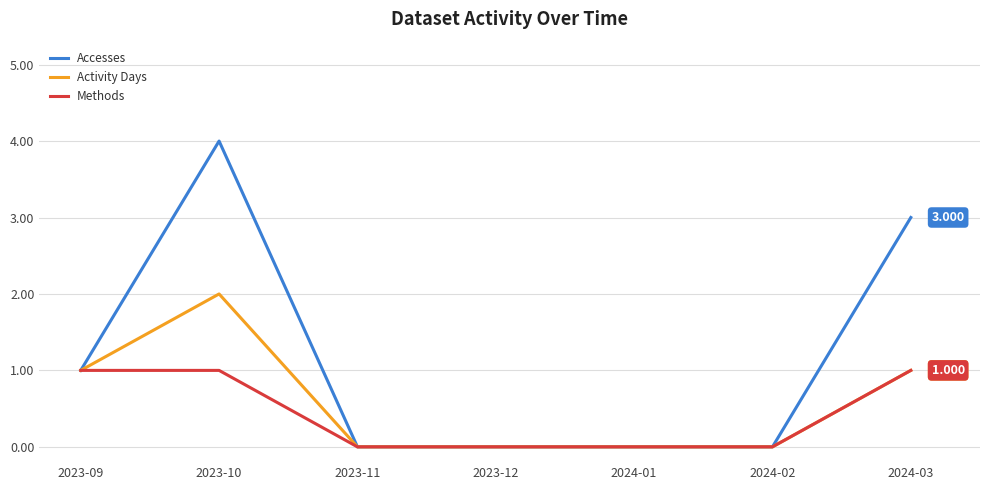

The Activity Days series shows 0 at 2023-11. True or false?

True